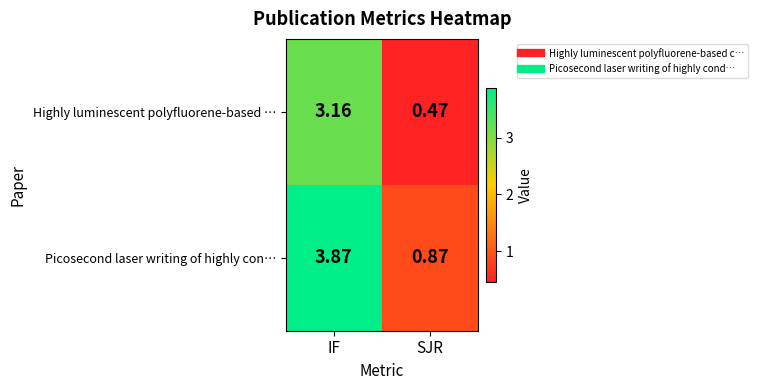

Rank the series at SJR from highest to lowest value.

Picosecond laser writing of highly con…, Highly luminescent polyfluorene-based …